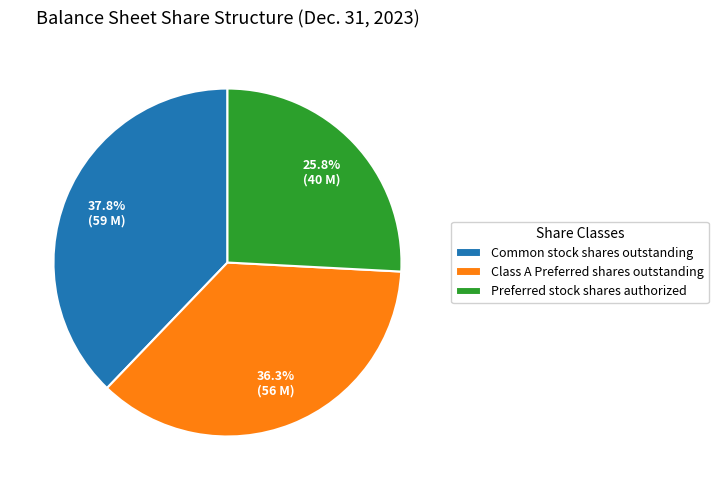

To the nearest percent, what is the difference between the largest and smallest slice percentages?

12%